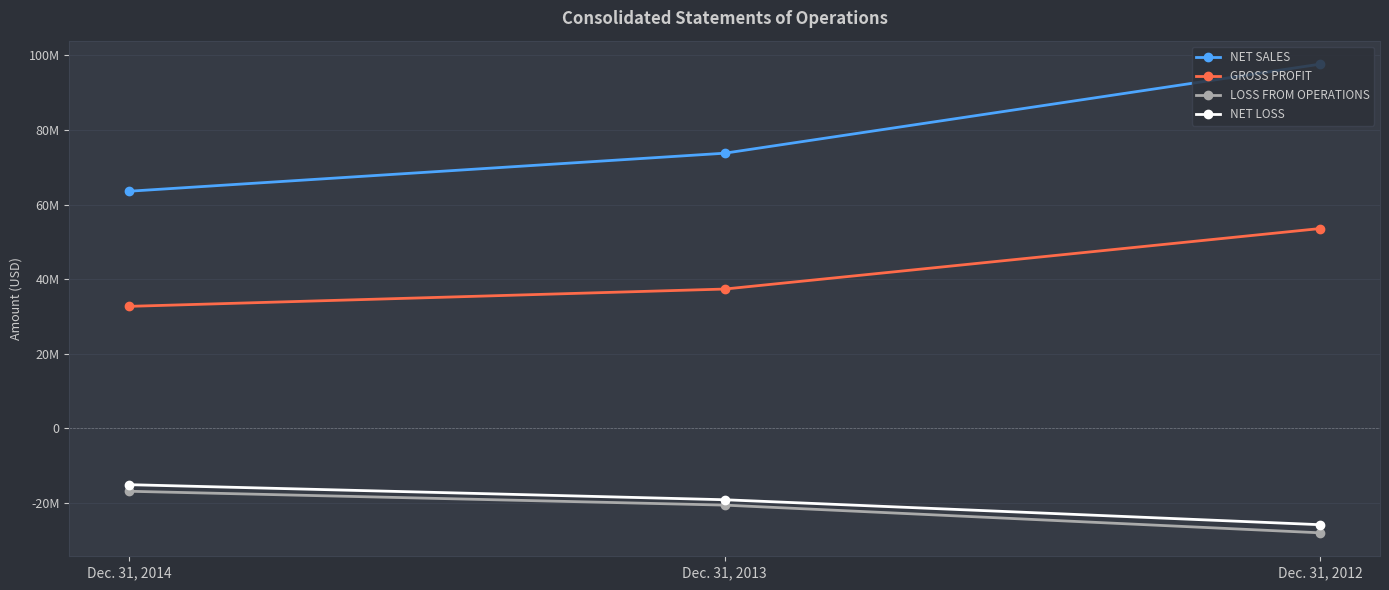

Rank the series at Dec. 31, 2012 from lowest to highest value.

LOSS FROM OPERATIONS, NET LOSS, GROSS PROFIT, NET SALES